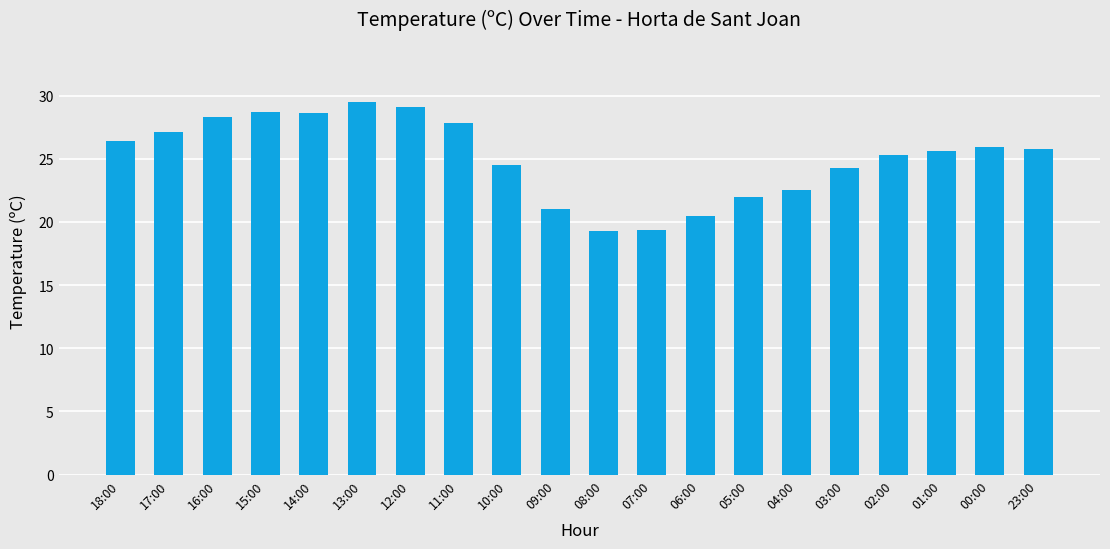

What is the label of the 9th bar from the right?

07:00